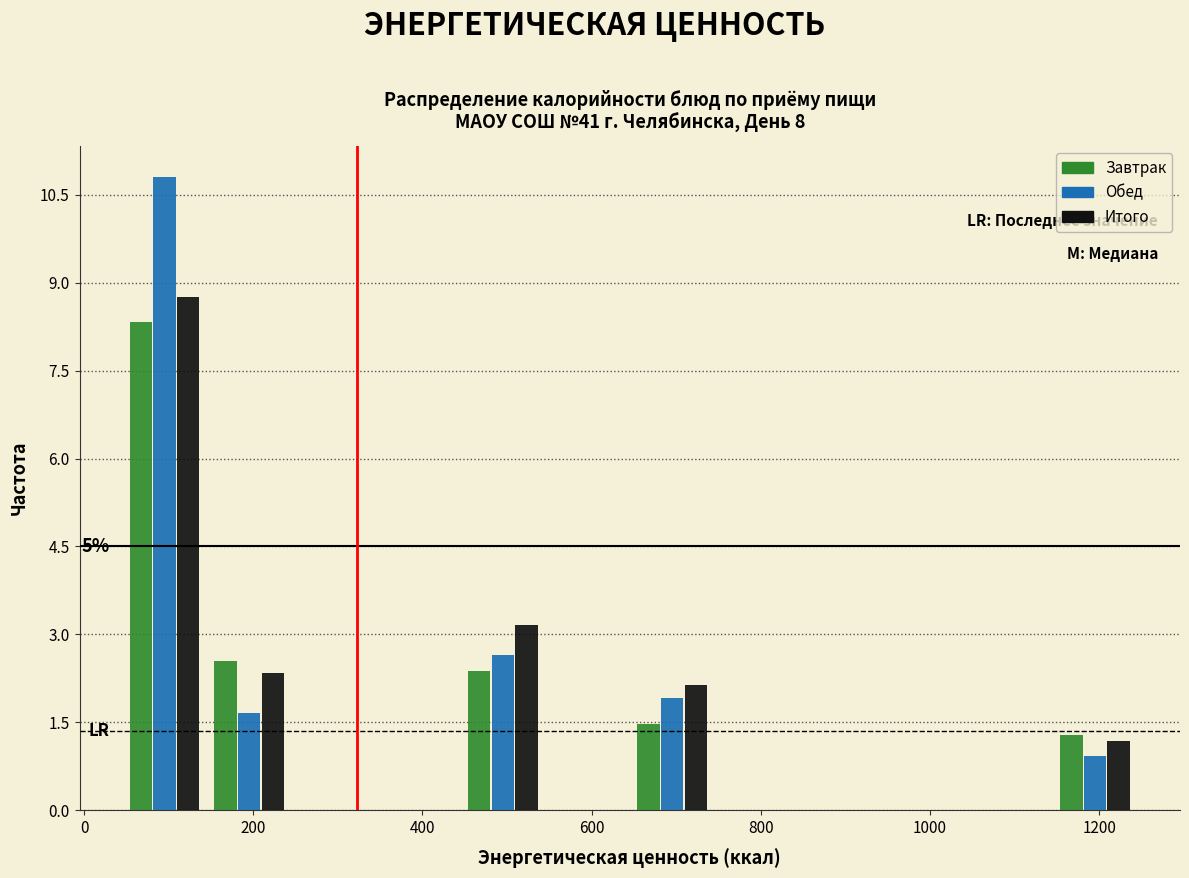

In the Обед series, which range on the x-axis has the tallest bar?

40 to 140